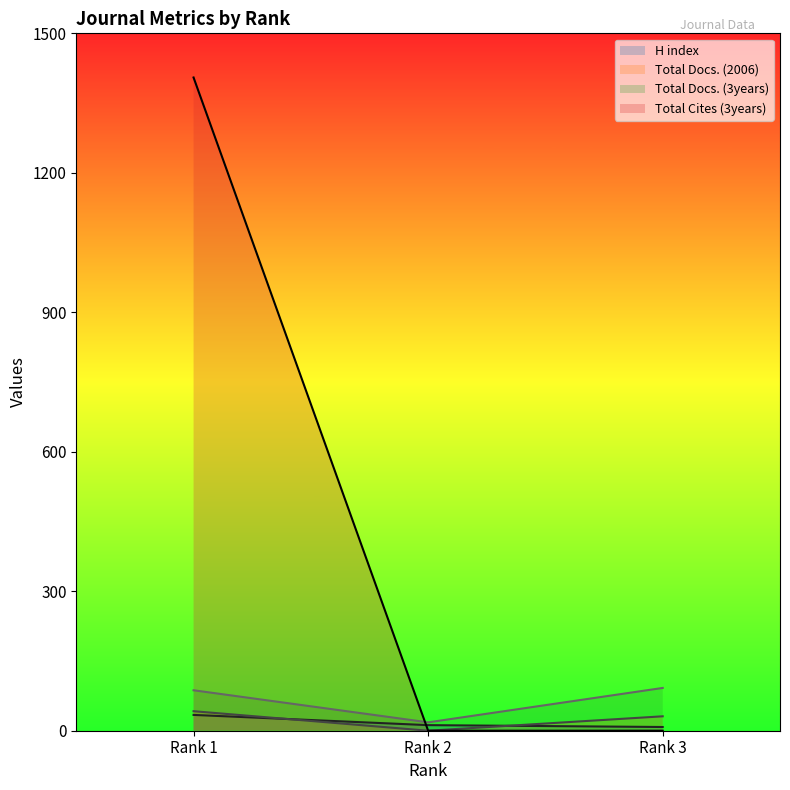

At how many categories does at least one series exceed 984?

1